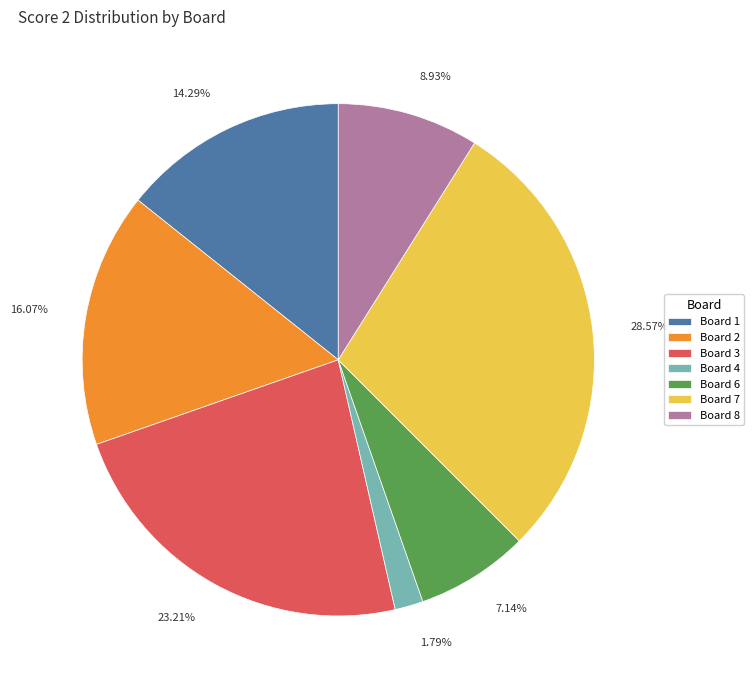

Is there any slice that represents more than half of the pie?

No